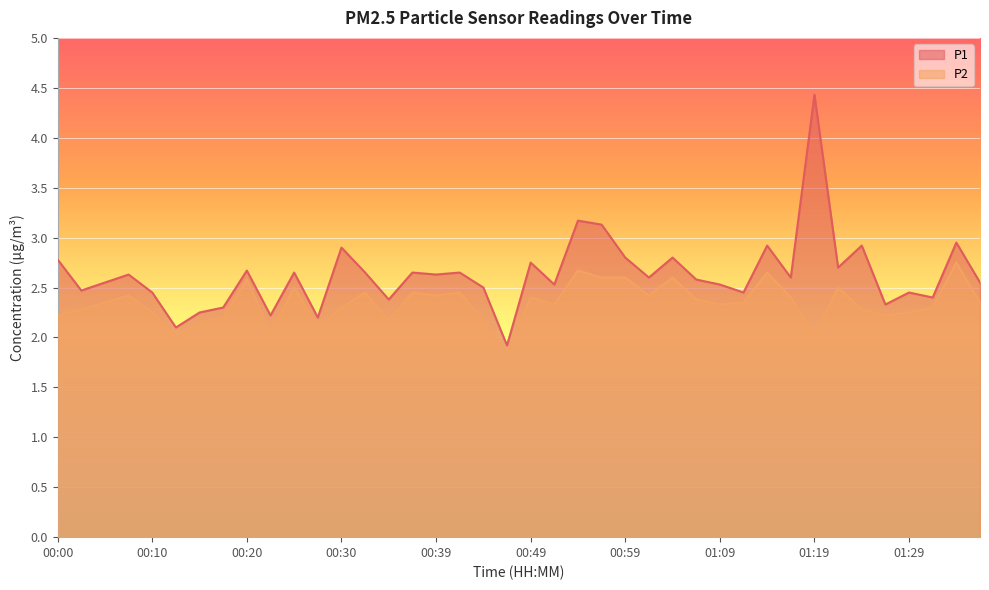

How many values in the P2 series are below 2?

1